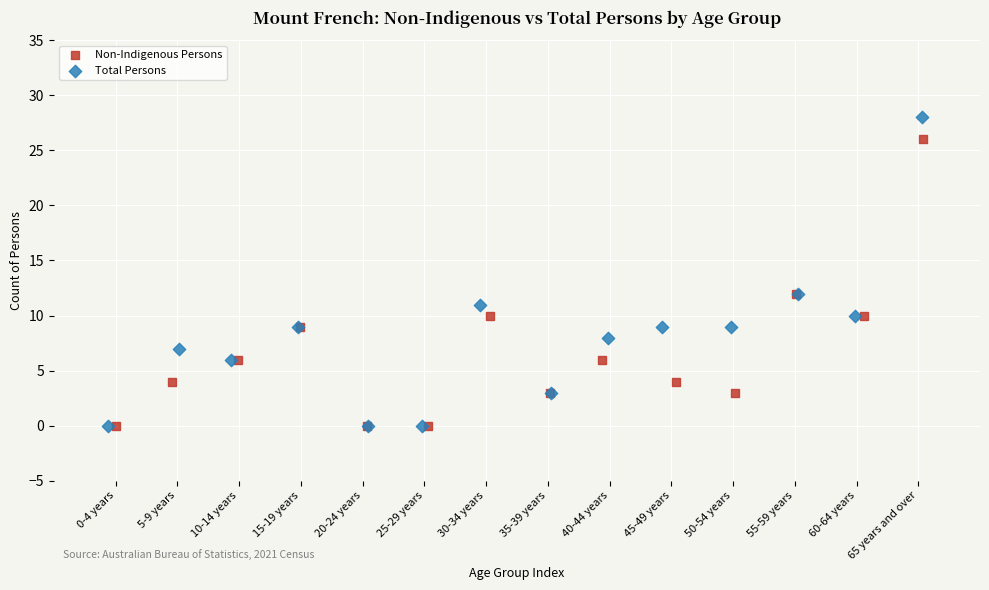

Which series has the widest spread of Y values?

Total Persons